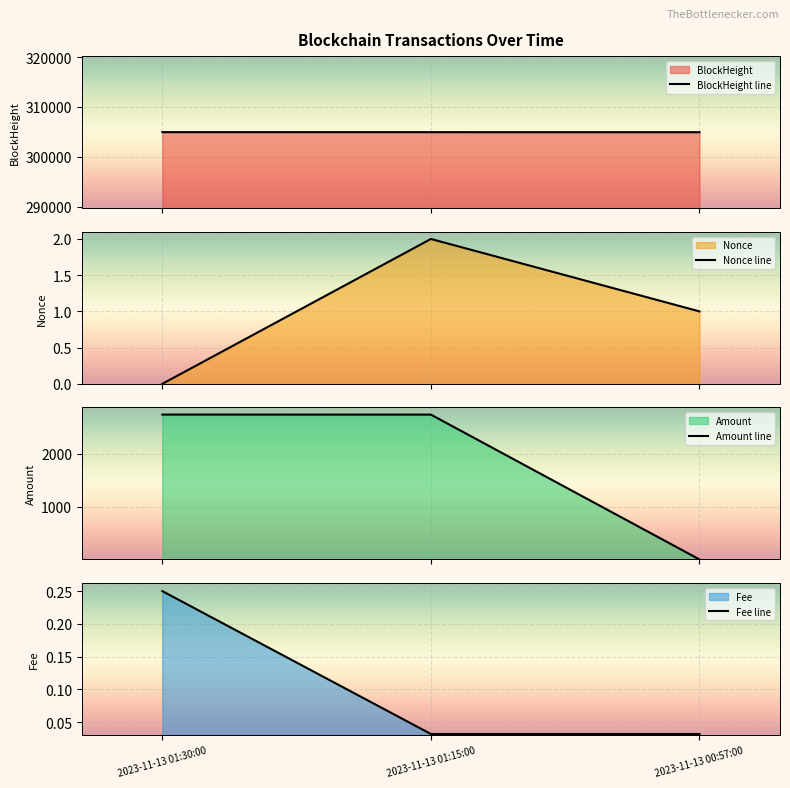

Which series has the widest spread of values?

Amount line